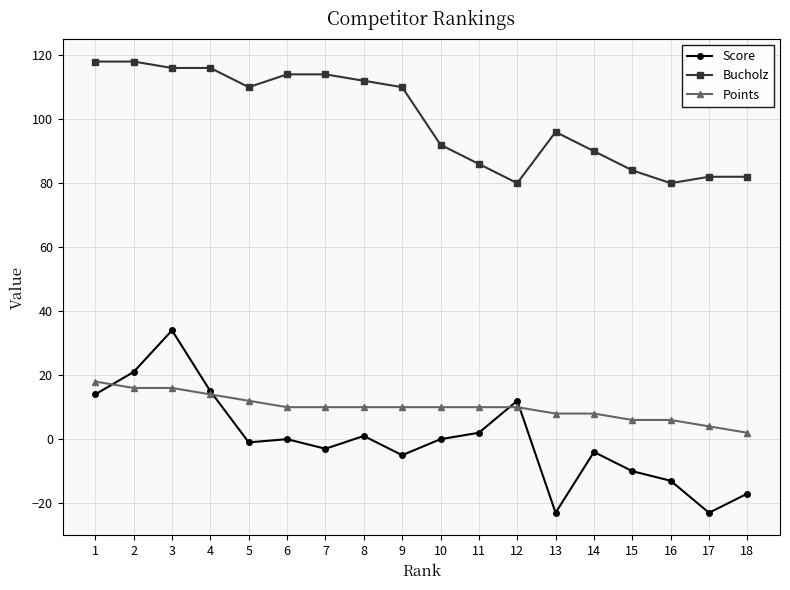

How many categories are shown in the chart?

18